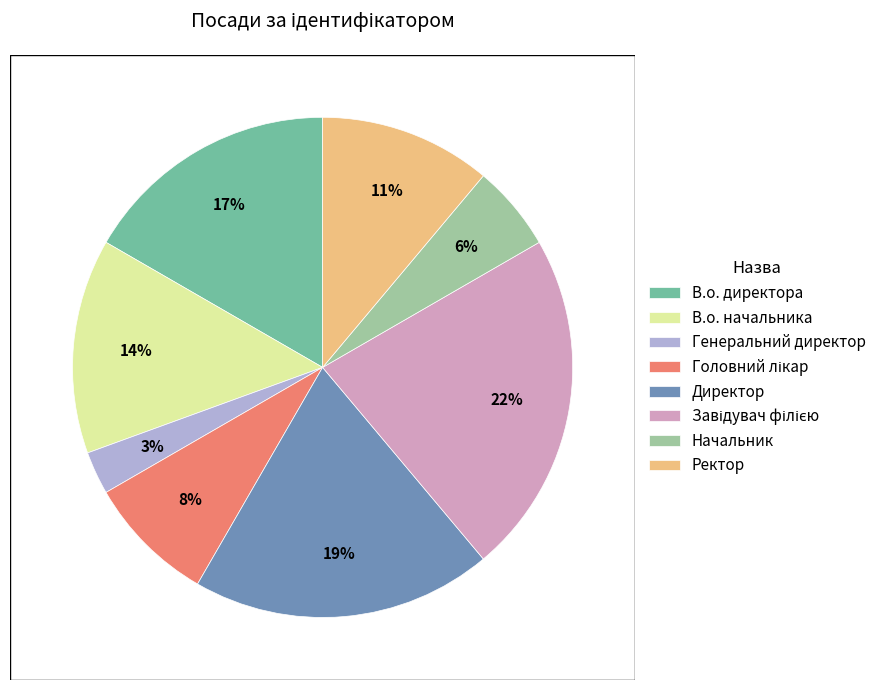

Approximately how many times larger is the value at Директор compared to В.о. начальника?

1.4